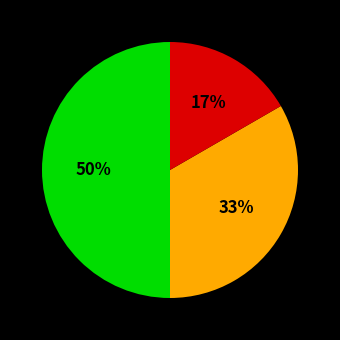

How many slices are in this pie chart?

3